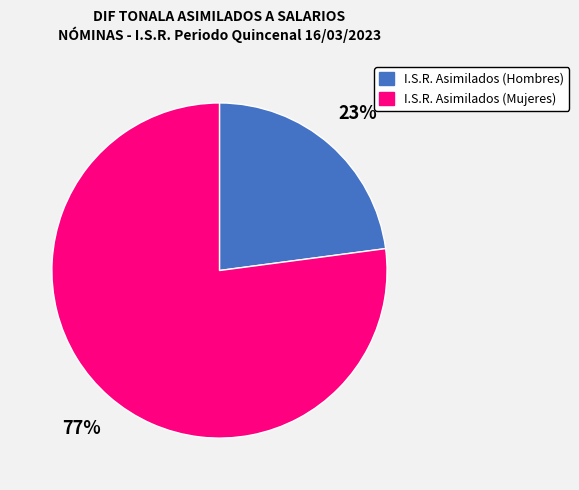

How many segments does this pie chart have?

2